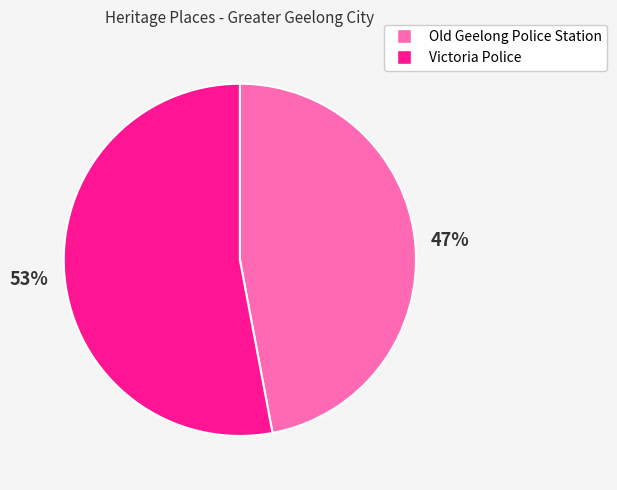

Is it true that Old Geelong Police Station is 47% of the pie?

True